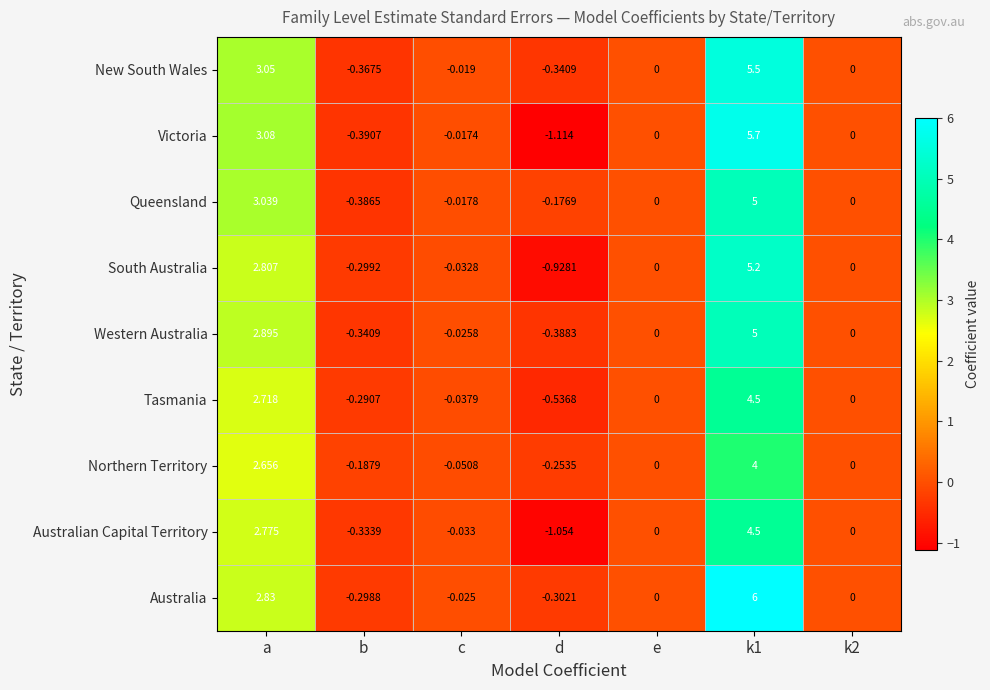

Which category has the lowest value in the Queensland series?

b